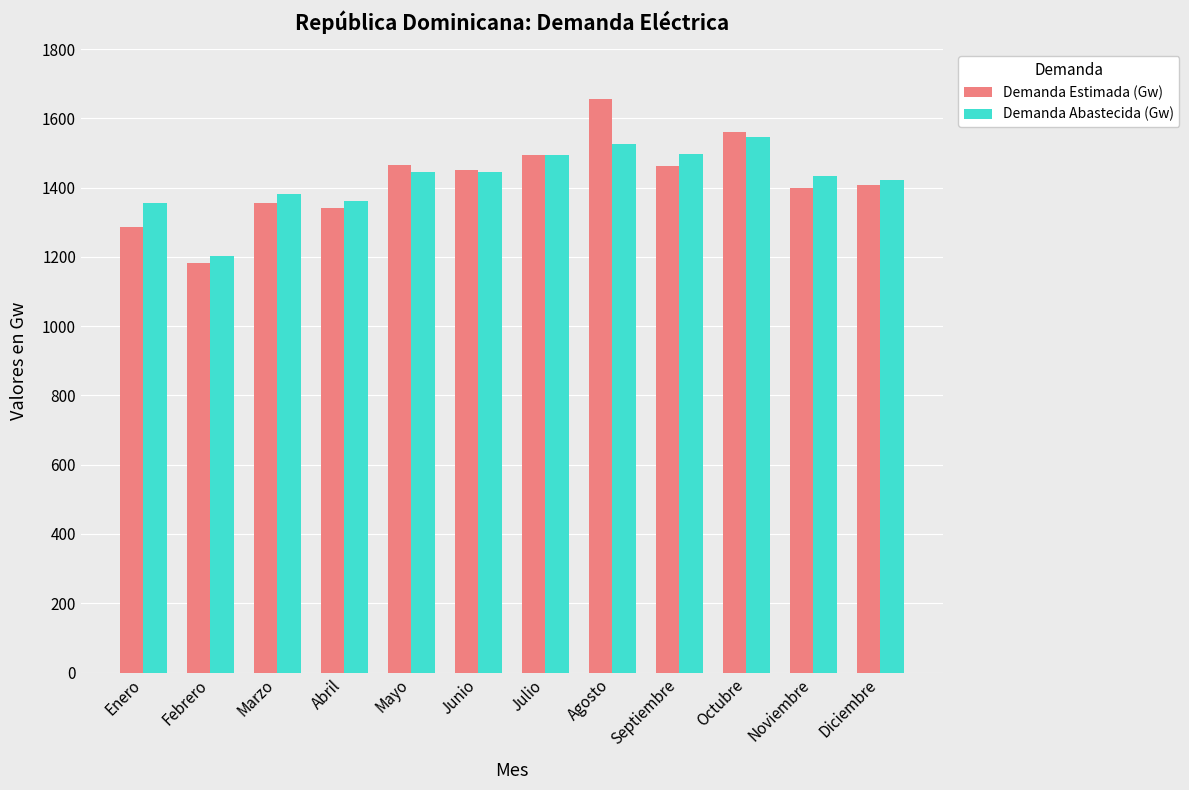

What is the average value of the Demanda Abastecida (Gw) series?

1425.9